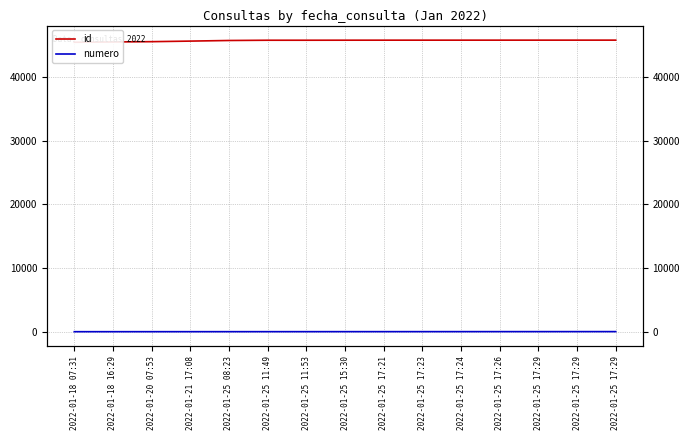

True or false: numero and id intersect in this chart.

False